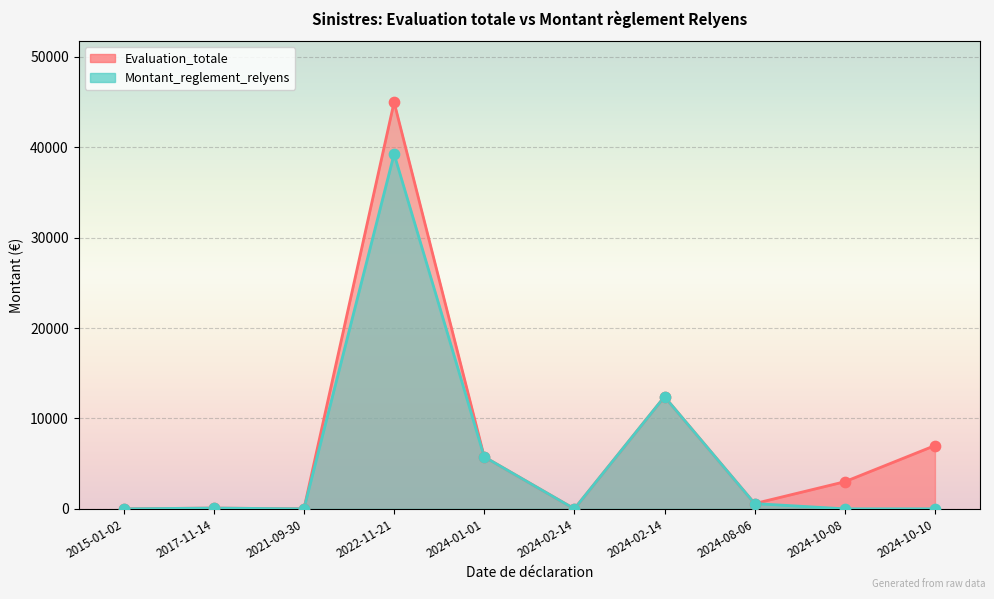

Which series reaches the minimum Y coordinate?

Evaluation_totale